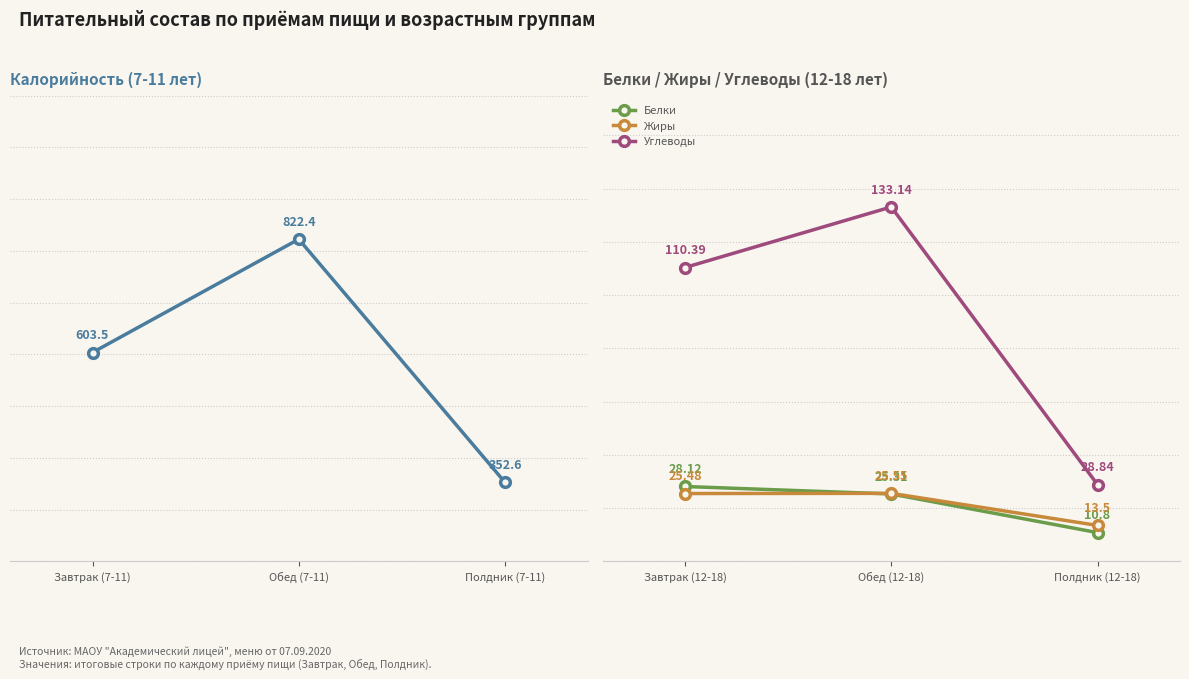

At which label does Жиры reach its minimum?

Полдник (12-18)